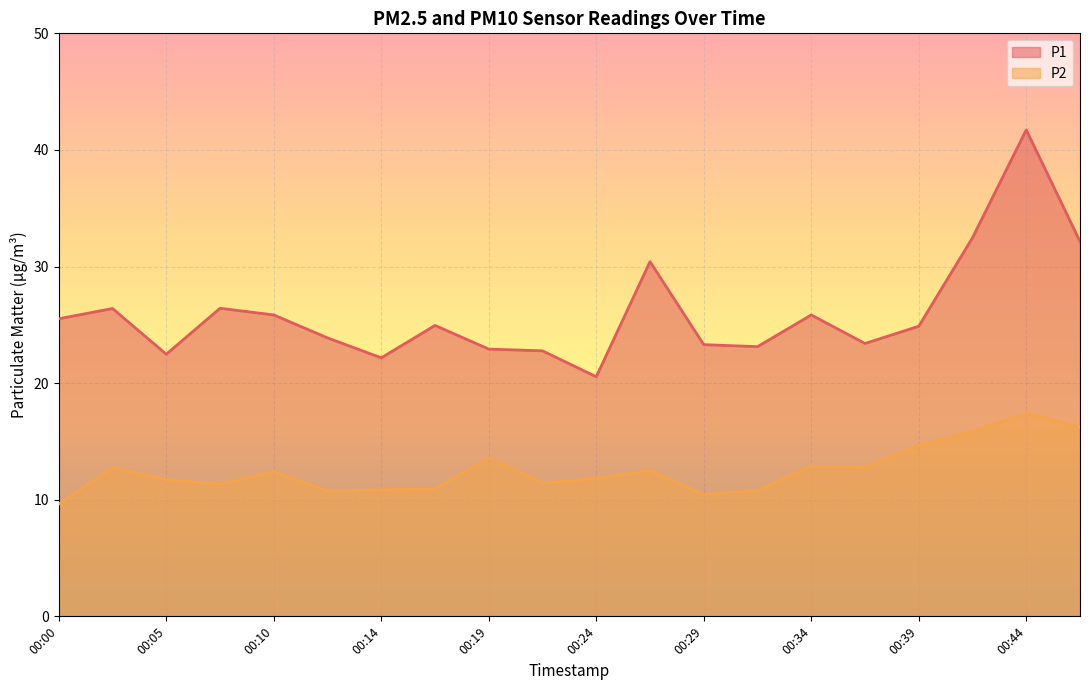

Reading left to right, list all the values displayed in this chart.

P1: 25.5	26.4	22.5	26.4	25.9	23.9	22.2	24.9	22.9	22.8	20.6	30.4	23.3	23.1	25.9	23.4	24.9	32.5	41.7	32.1
P2: 9.6	12.7	11.7	11.3	12.4	10.8	10.8	10.9	13.6	11.4	11.8	12.5	10.4	10.8	12.9	12.8	14.7	15.9	17.4	16.2